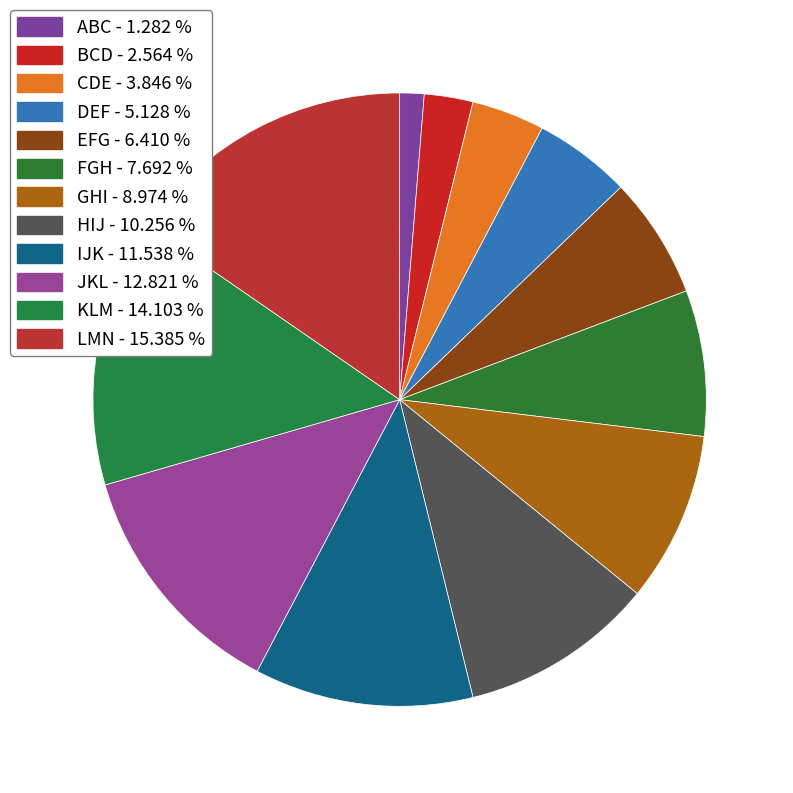

Is there any slice that represents more than half of the pie?

No